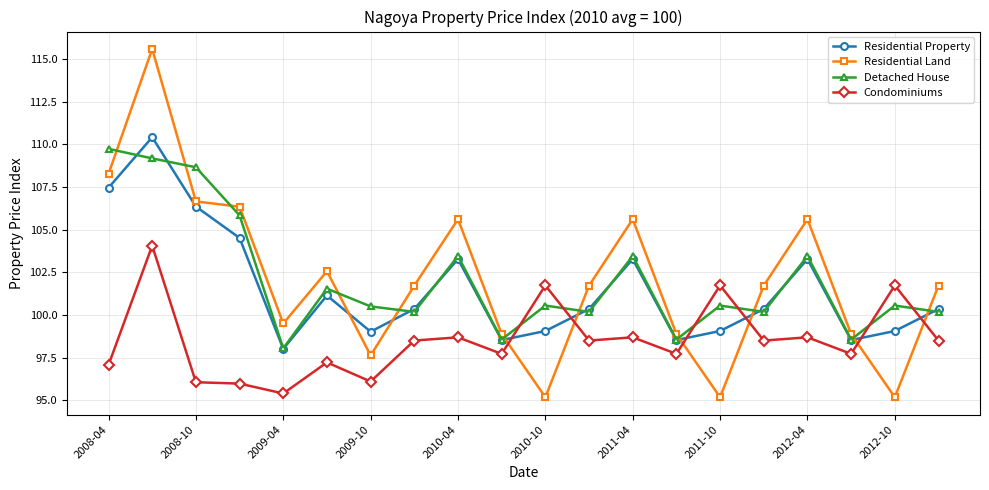

How many intersections are there between Condominiums and Residential Land?

6